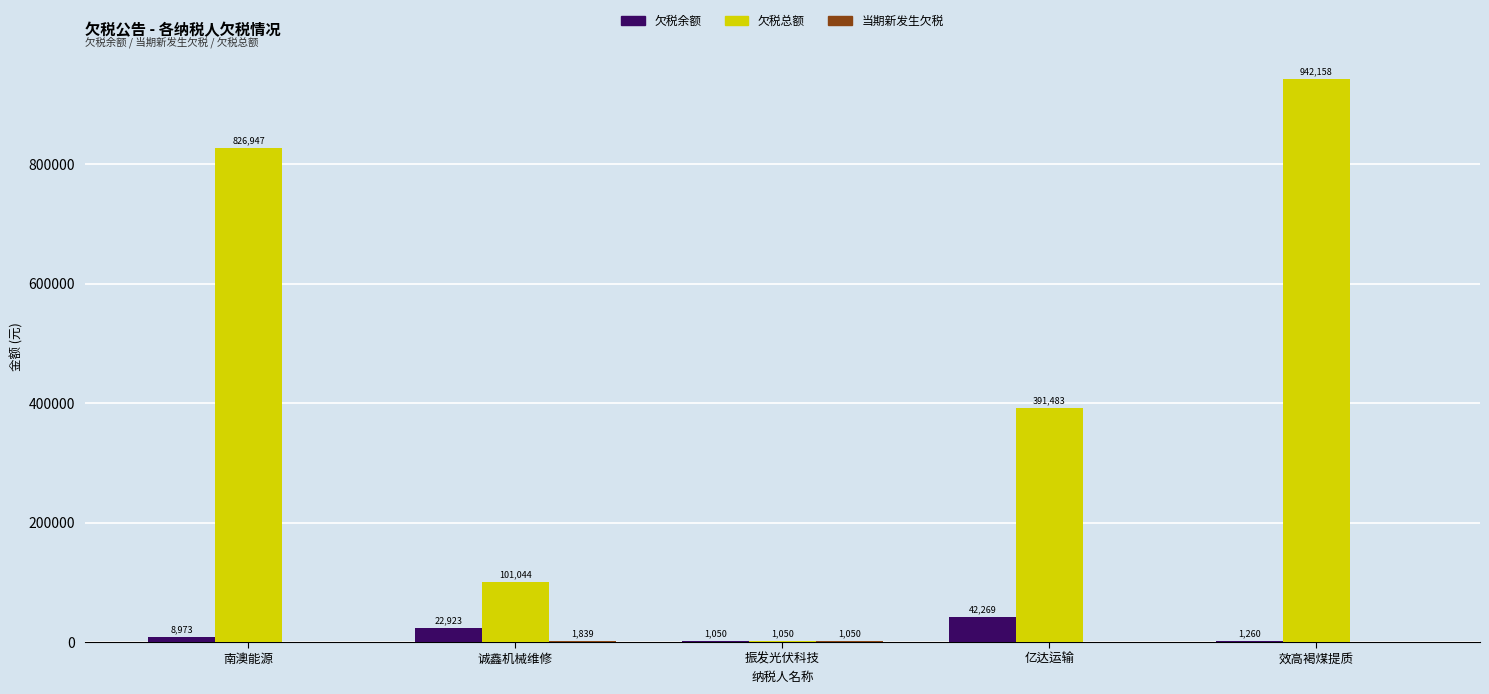

At which label is 欠税总额 closest to 471604?

亿达运输